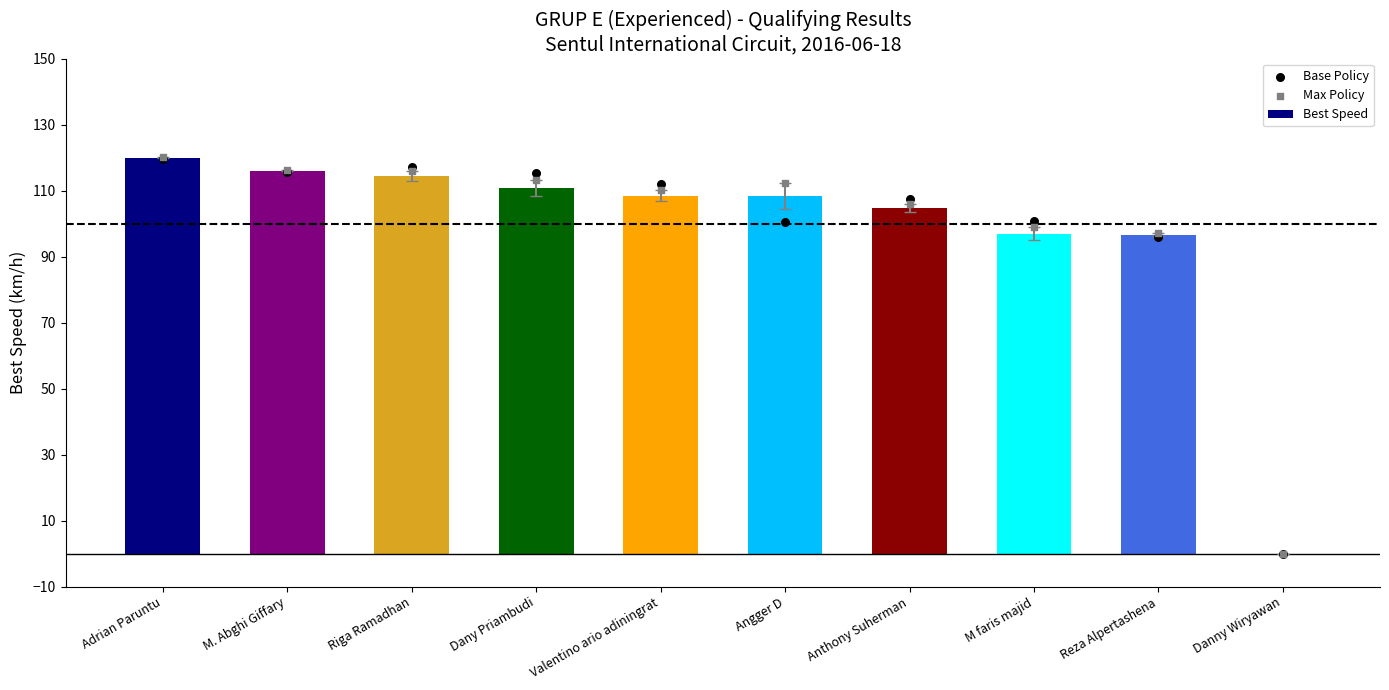

At which category is the sum across all series the highest?

Adrian Paruntu